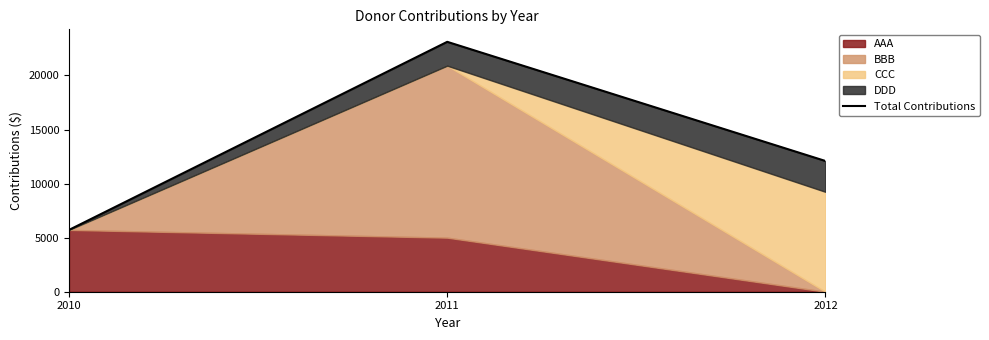

Reading left to right, transcribe all the data shown in this chart.

5716	23108	12089